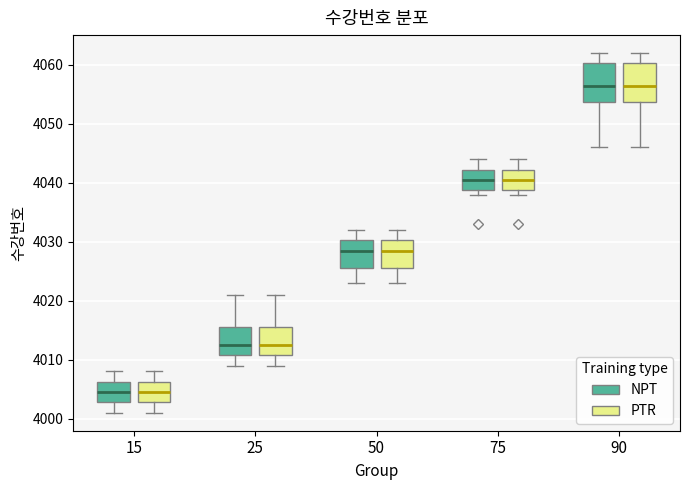

Reading left to right, transcribe this box plot: for each box, give where its median line is, the range the box spans, and where its two whiskers end, as read against the y-axis. The values are not printed on the chart, so give them approximately, as read against the axis.

15 (NPT): median 4005, box 4003 to 4006, whiskers 4001 to 4008
15 (PTR): median 4005, box 4003 to 4006, whiskers 4001 to 4008
25 (NPT): median 4013, box 4011 to 4016, whiskers 4009 to 4021
25 (PTR): median 4013, box 4011 to 4016, whiskers 4009 to 4021
50 (NPT): median 4029, box 4026 to 4030, whiskers 4023 to 4032
50 (PTR): median 4029, box 4026 to 4030, whiskers 4023 to 4032
75 (NPT): median 4041, box 4039 to 4042, whiskers 4038 to 4044
75 (PTR): median 4041, box 4039 to 4042, whiskers 4038 to 4044
90 (NPT): median 4057, box 4054 to 4060, whiskers 4046 to 4062
90 (PTR): median 4057, box 4054 to 4060, whiskers 4046 to 4062